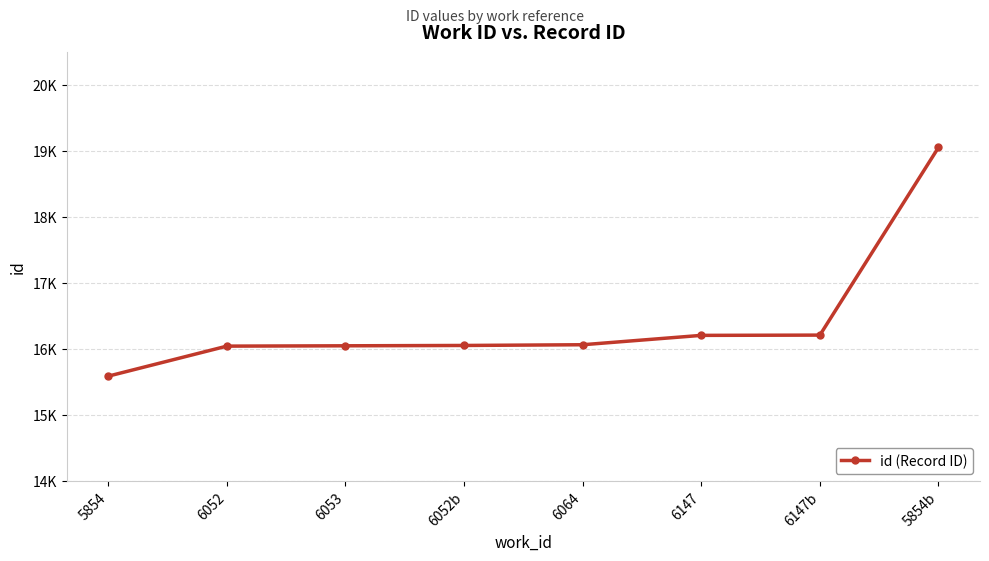

The value at 6052b is 7580. True or false?

False